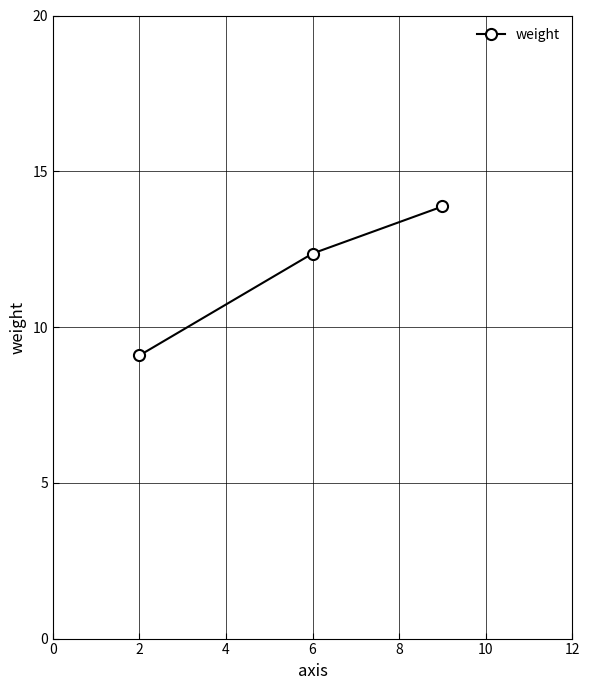

What is the value of the 1st point from the left?

9.1